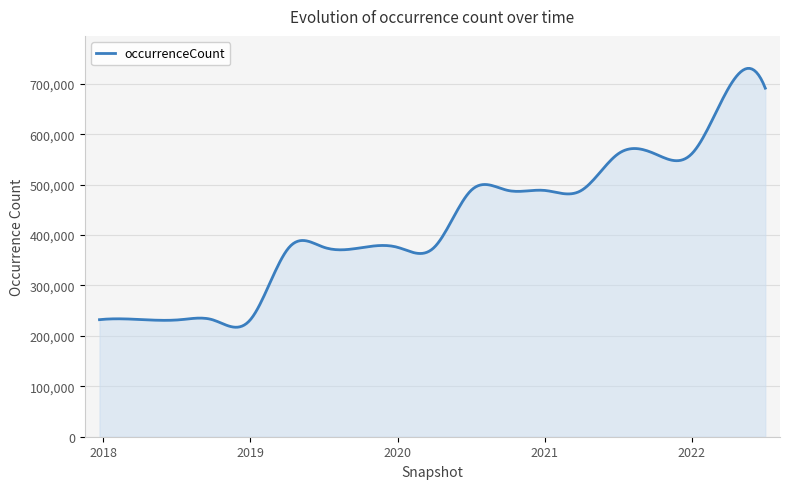

What is the minimum value shown in the chart?

217118.4